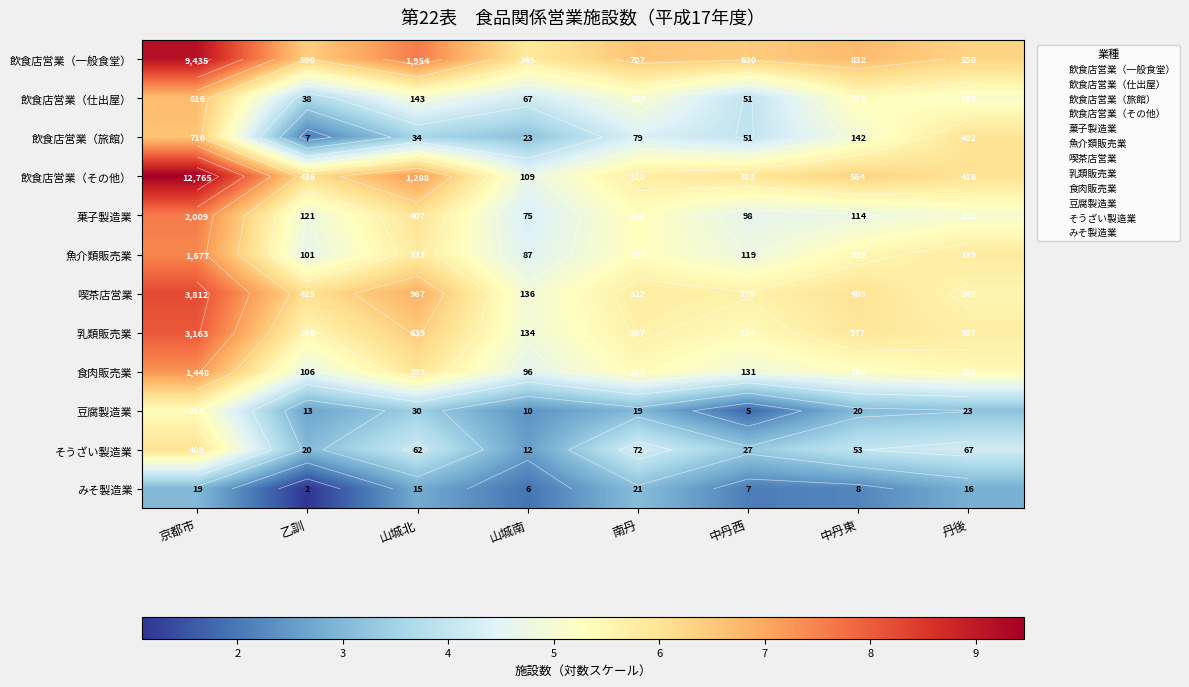

Which category has the lowest value across all series?

乙訓